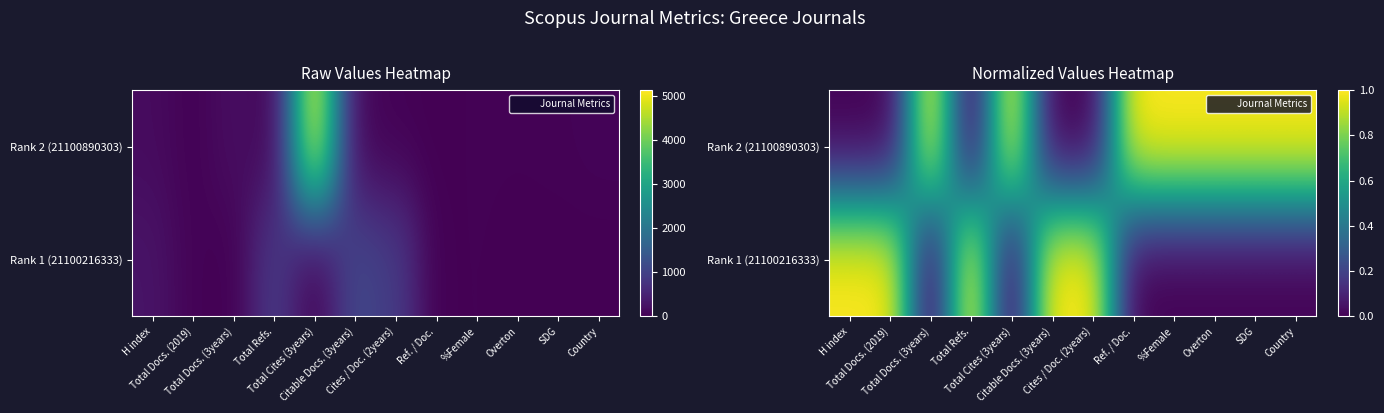

List the labels in order of Rank 1 (21100216333) value, largest first.

H index, Total Docs. (2019), Total Refs., Citable Docs. (3years), Cites / Doc. (2years), Total Docs. (3years), Total Cites (3years), Ref. / Doc., %Female, Overton, SDG, Country